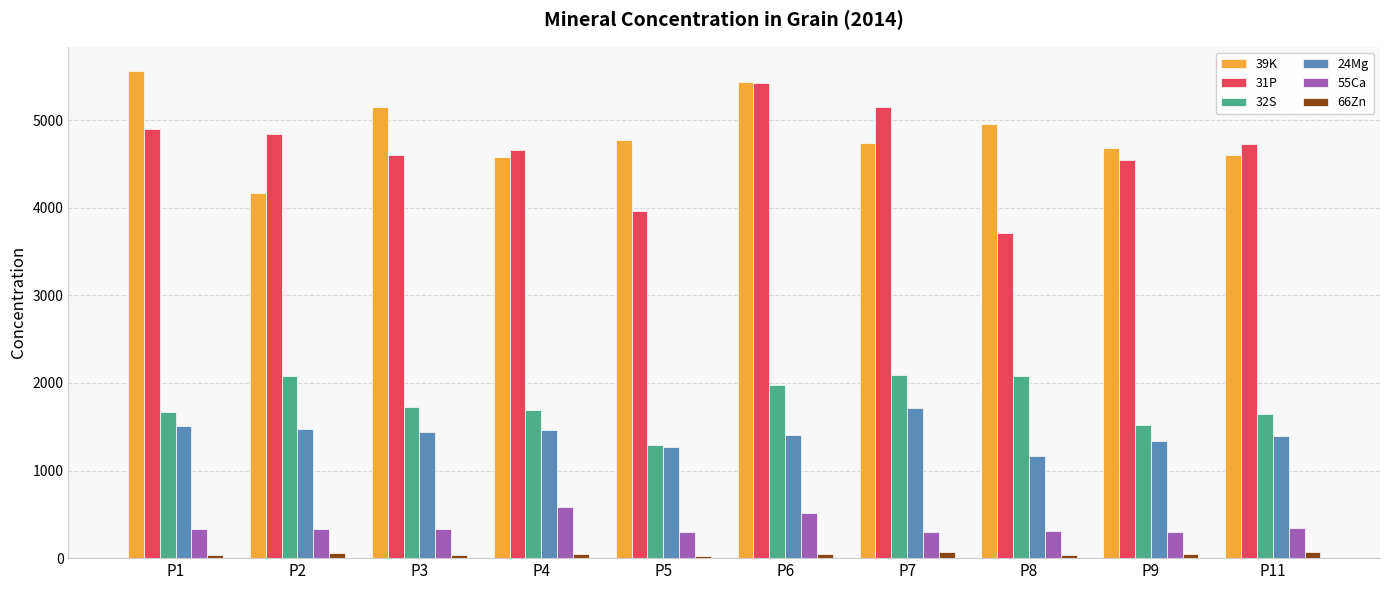

What is the difference between the maximum and minimum values in the 66Zn series?

40.7